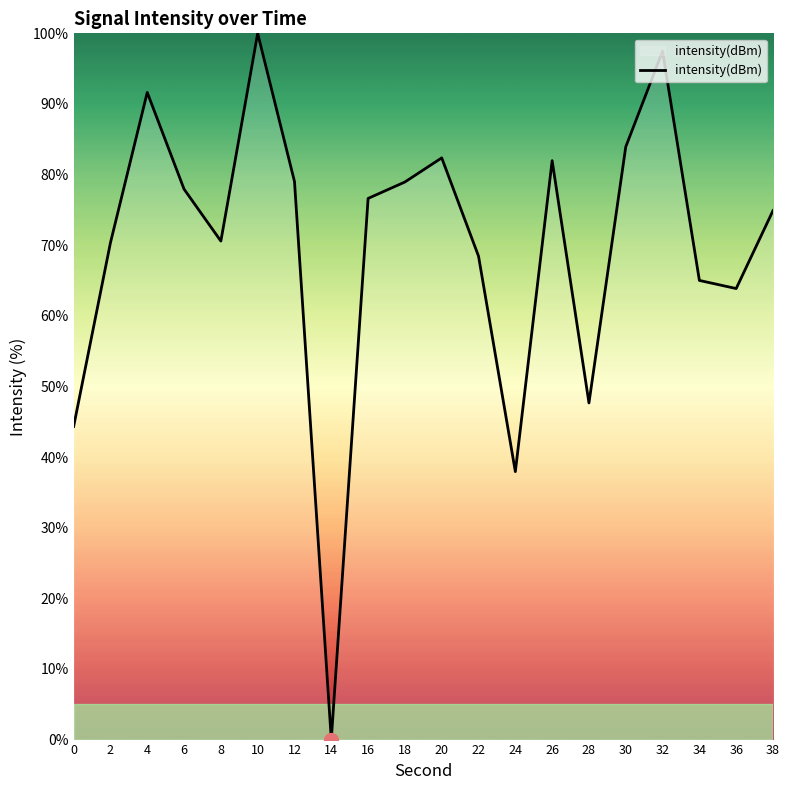

Where does the data first go above 76?

4